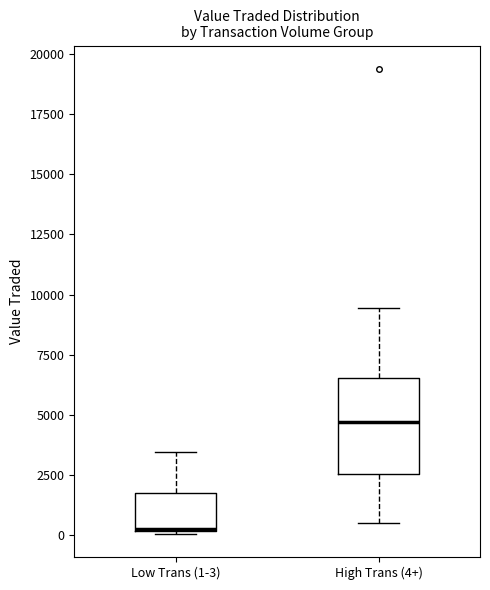

Which box is the tallest, from its lower edge to its upper edge?

High Trans (4+)